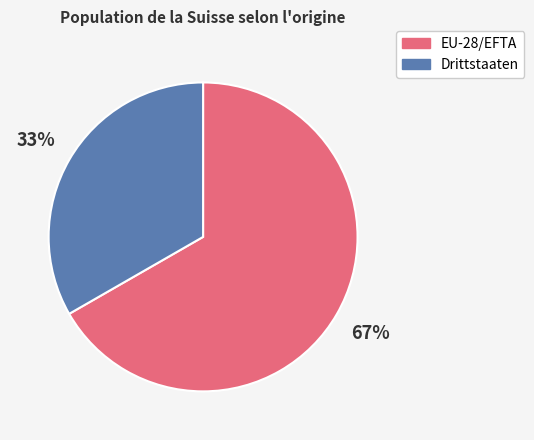

What percentage is the EU-28/EFTA slice, to the nearest percent?

67%